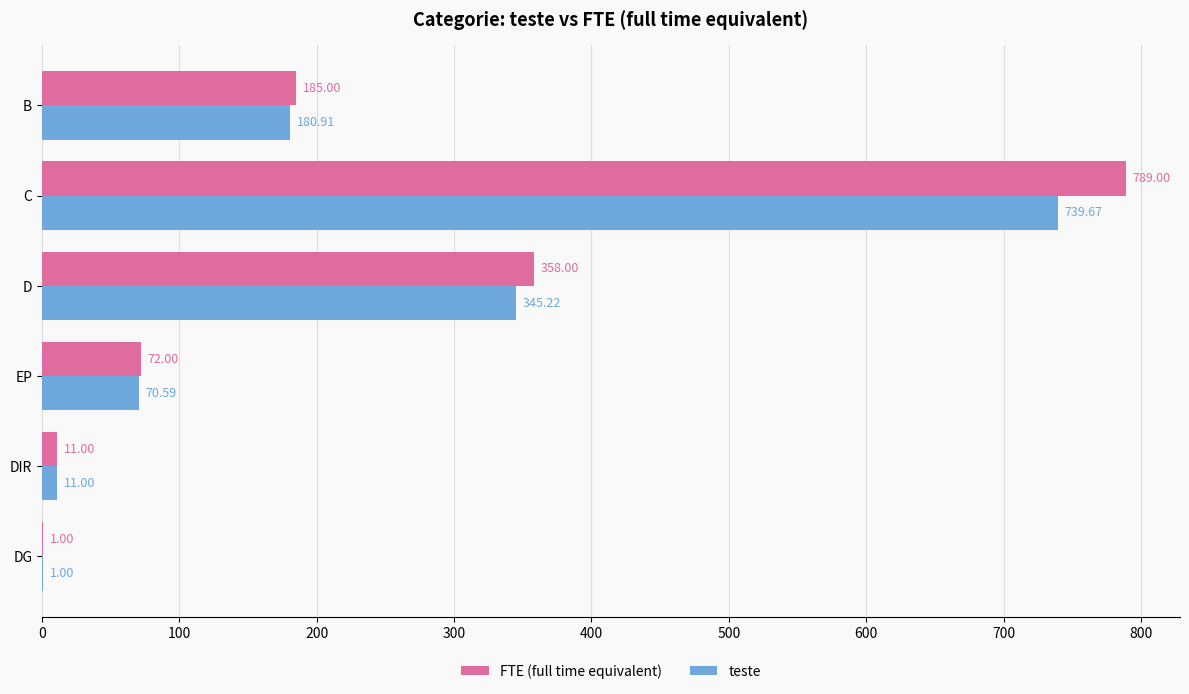

Where is FTE (full time equivalent) nearest to the value 395?

D